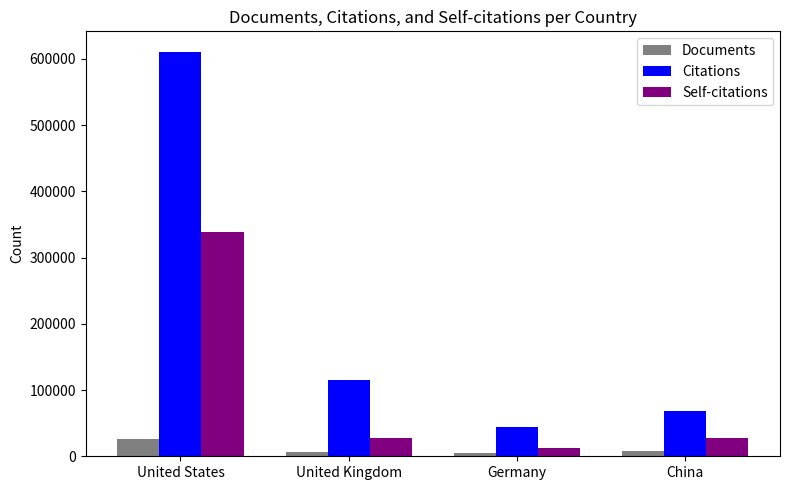

What is the sum of all Citations values?

837452